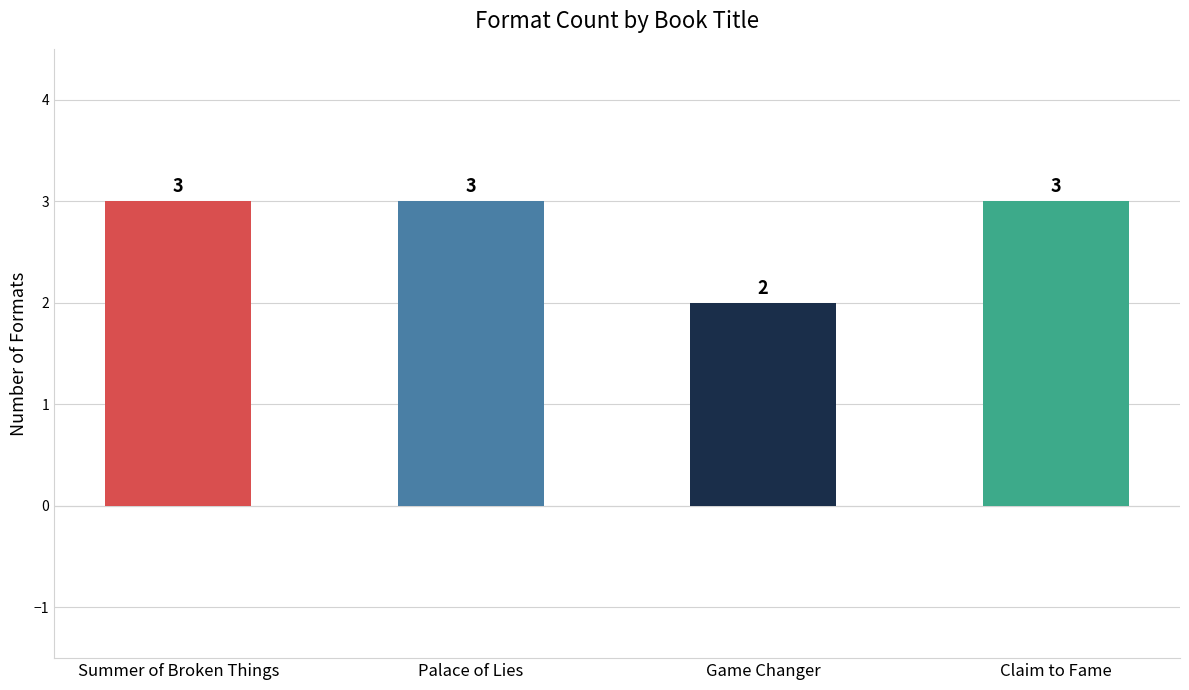

At which category does the chart reach its minimum across all series?

Game Changer